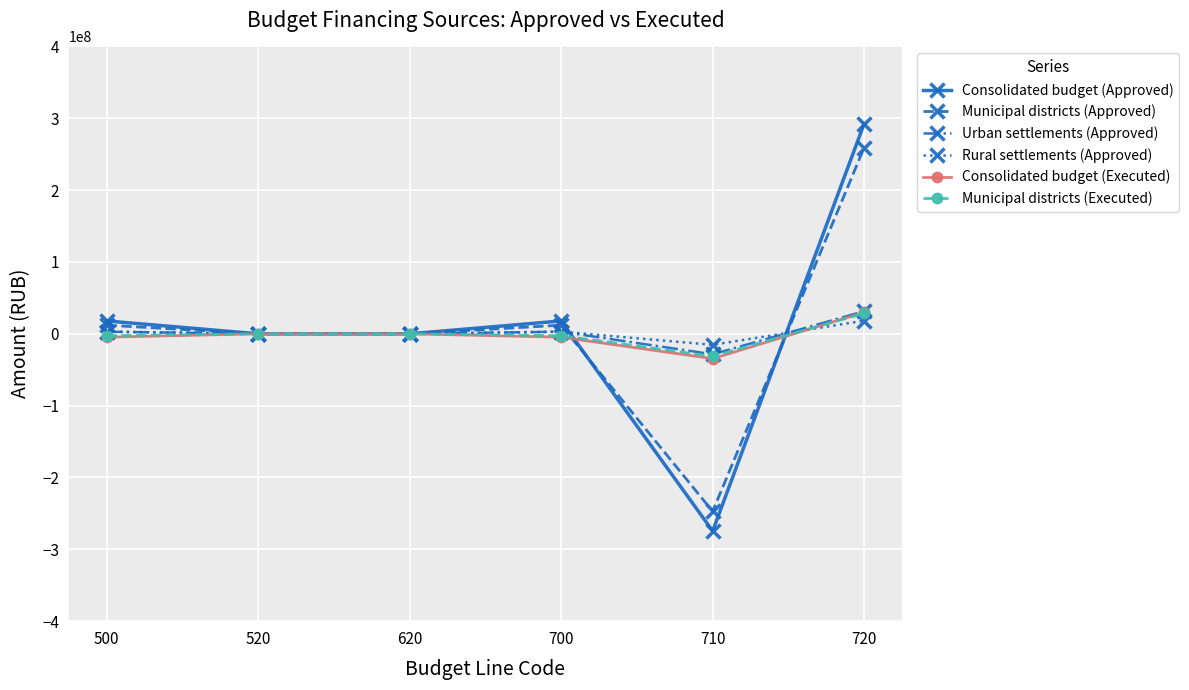

True or false: Consolidated budget (Approved) has more than 2 points higher than both neighbors.

False